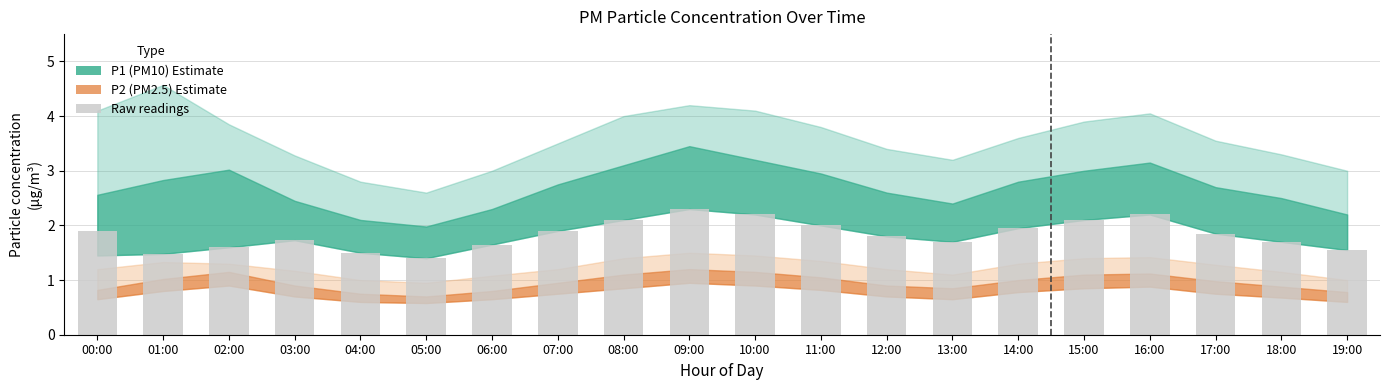

Which label corresponds to the smallest value in the chart?

05:00